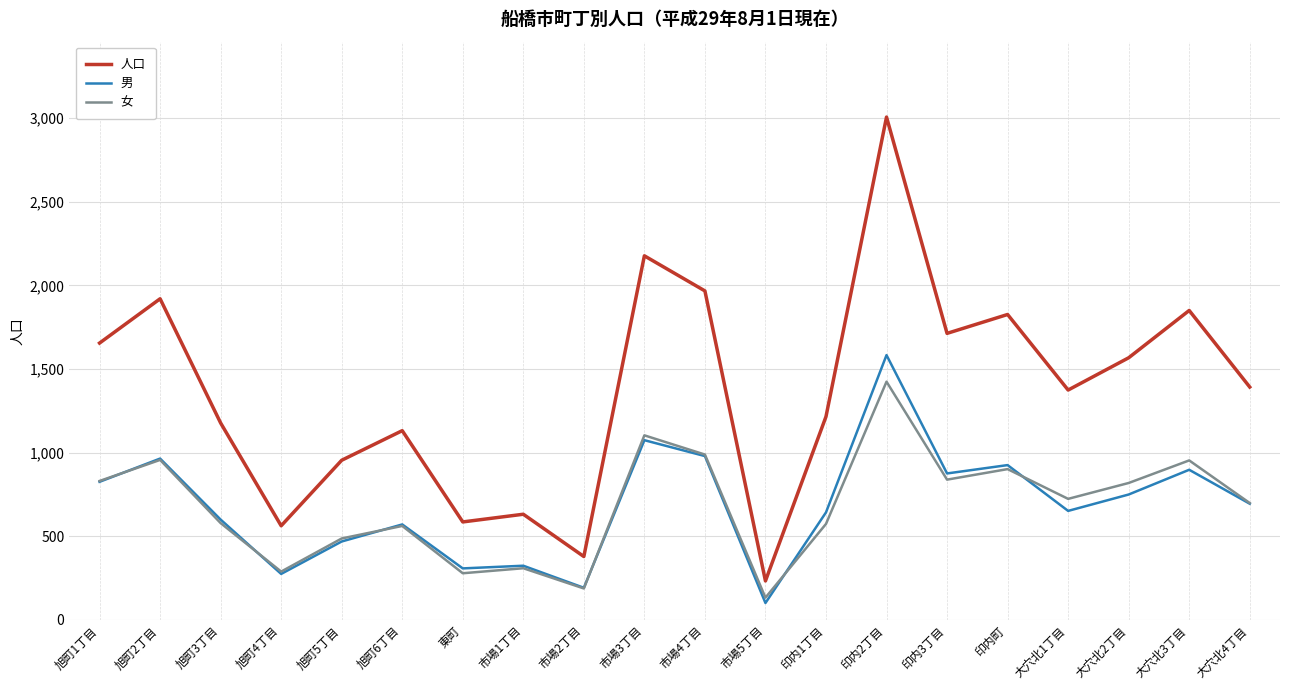

What is the average value of the 人口 series?

1366